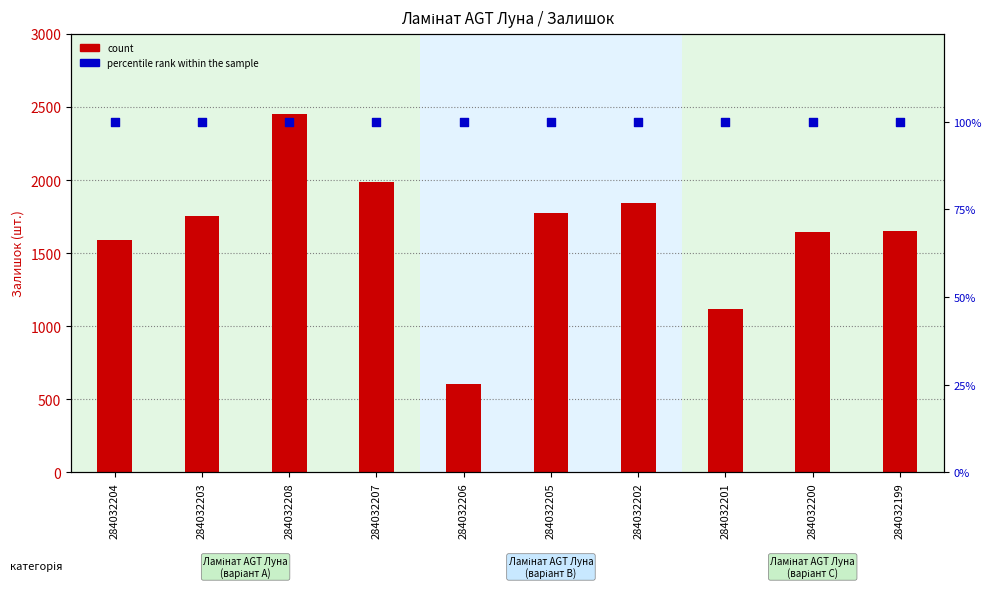

Which series reaches the maximum Y coordinate?

count